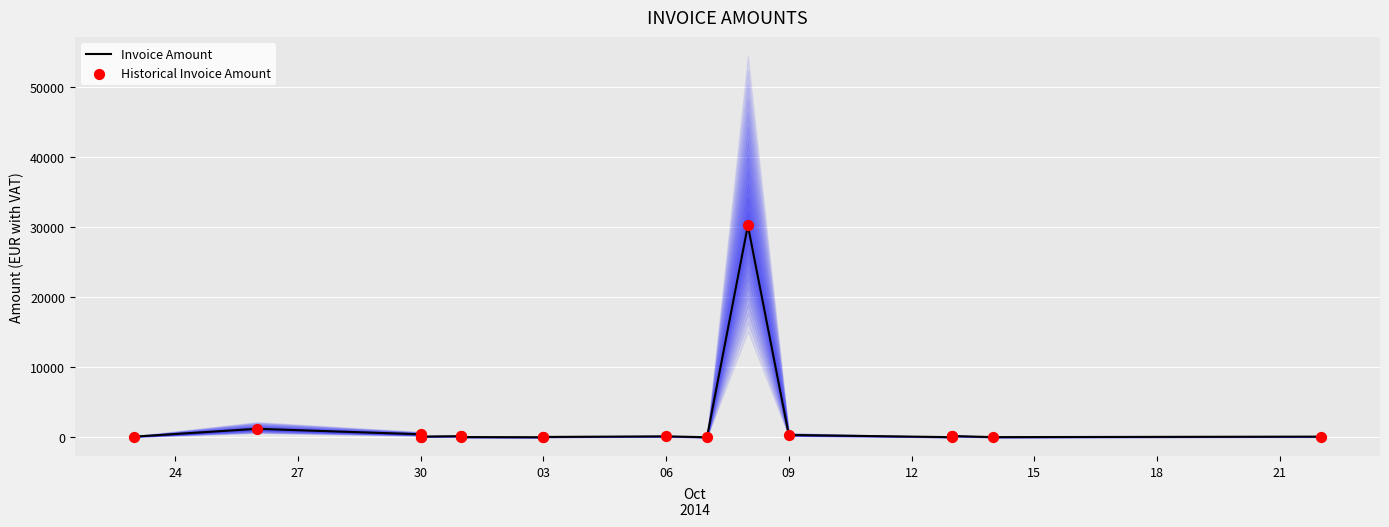

Which series reaches the minimum Y coordinate?

Invoice Amount